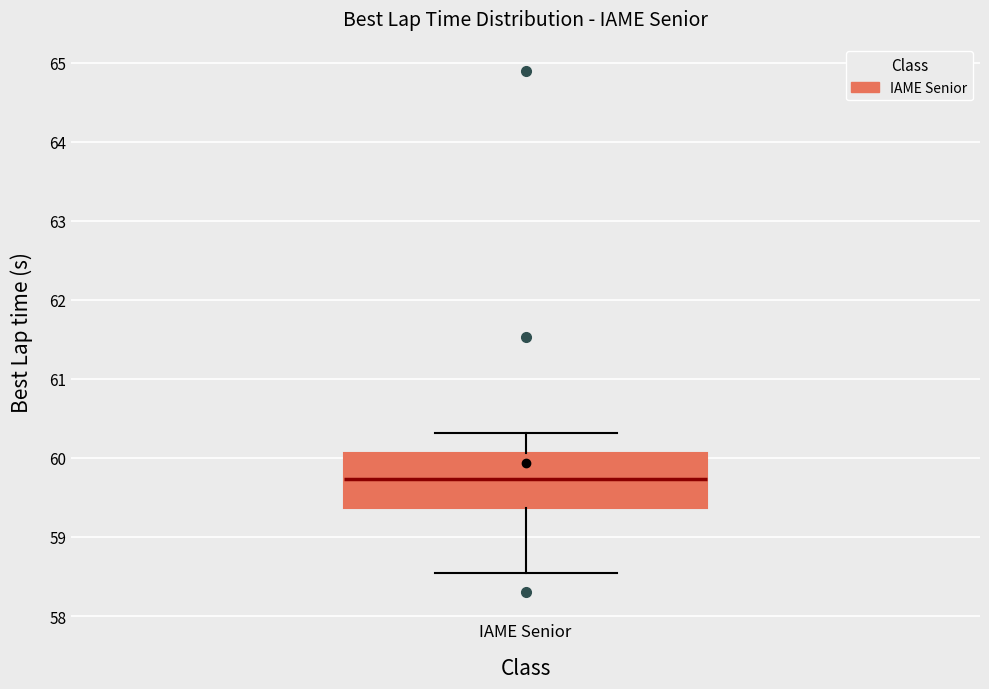

Read this box plot against the y-axis: the position of the median line, the range covered by the box, and the ends of both whiskers. The values are not printed on the chart, so give them approximately, as read against the axis.

median 59.7, box 59.4 to 60.1, whiskers 58.5 to 60.3